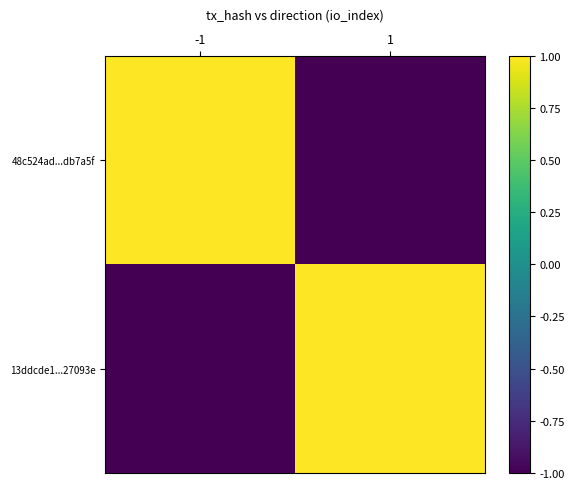

At which category is the sum across all series the highest?

-1